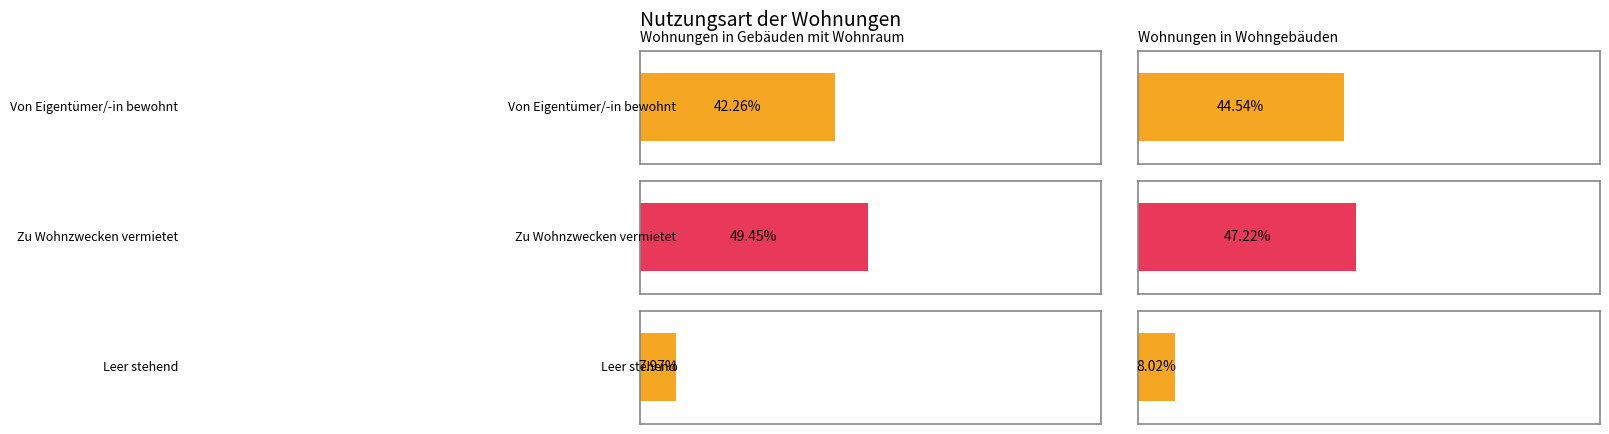

At which label does Wohnungen in Gebäuden mit Wohnraum in % reach its minimum?

Leer stehend